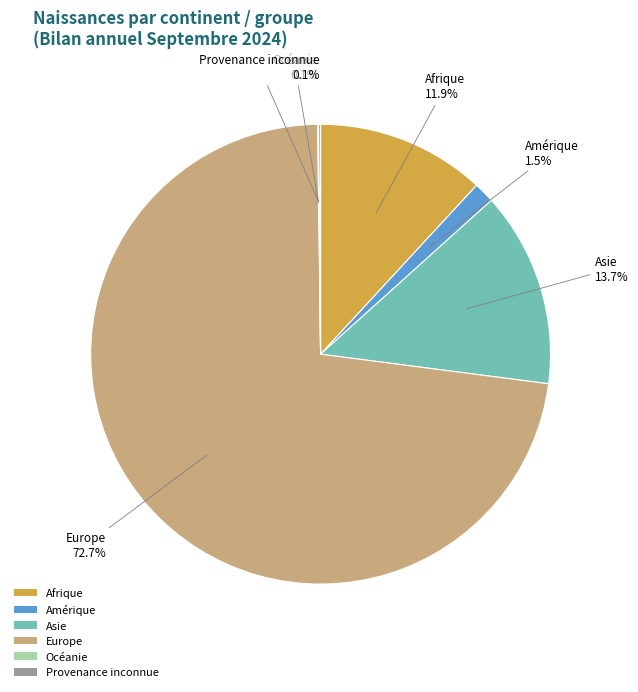

Which slice represents more than half of the pie?

Europe